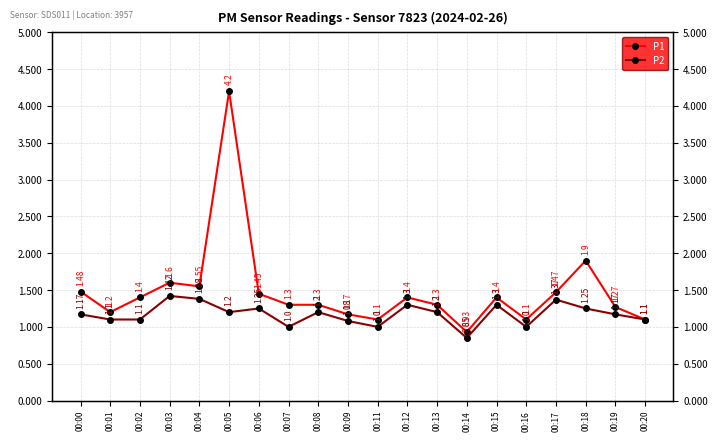

True or false: P1 and P2 intersect in this chart.

False